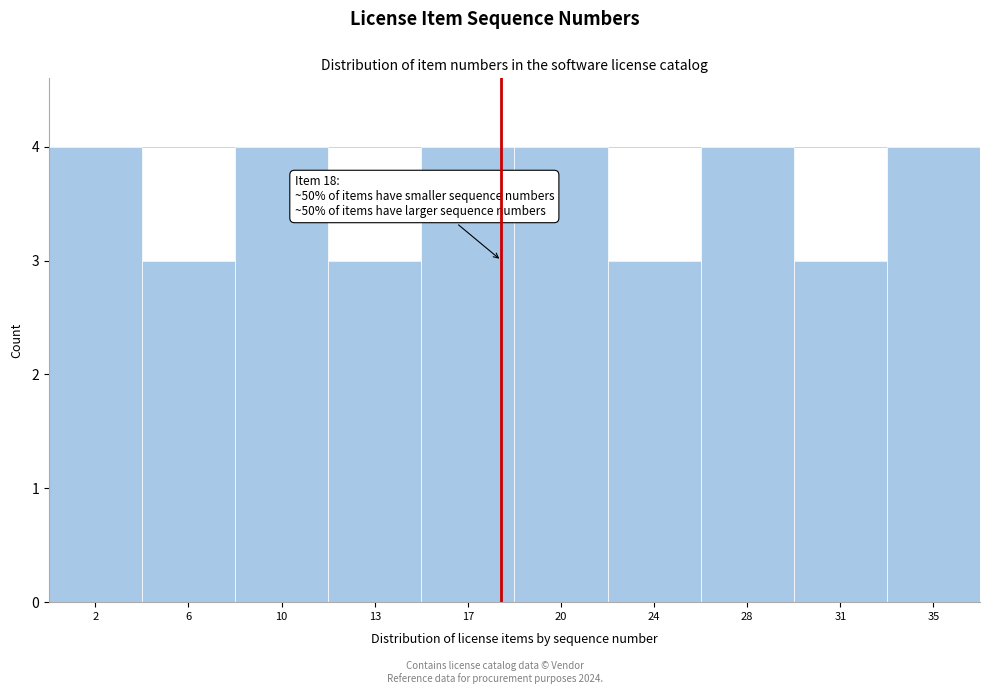

Reading left to right, what are all the values shown in this chart?

4	3	4	3	4	4	3	4	3	4